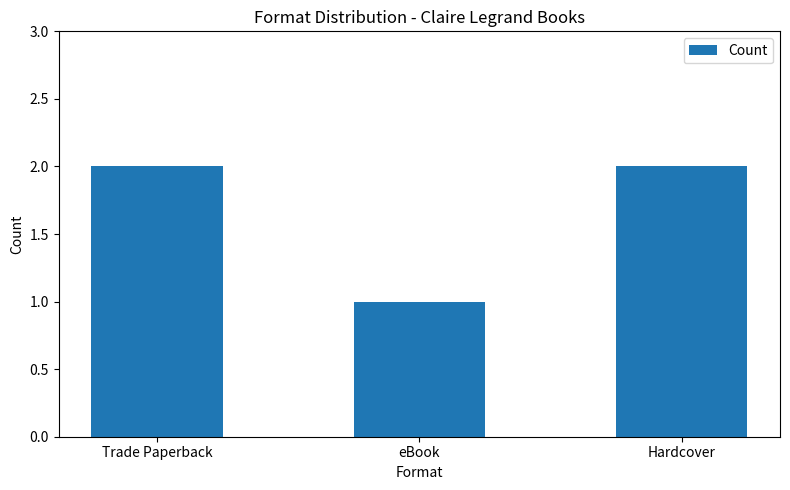

At which label is the value closest to 1?

eBook